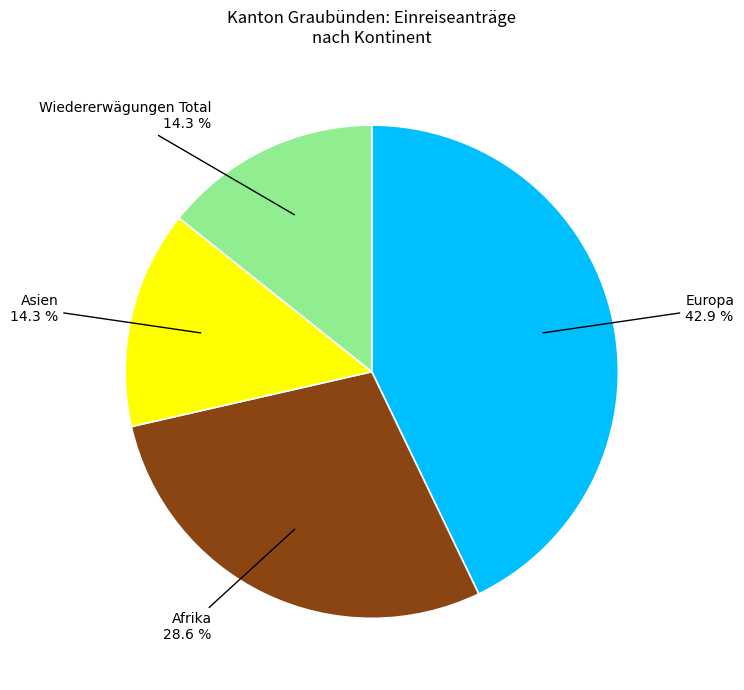

How many segments does this pie chart have?

4